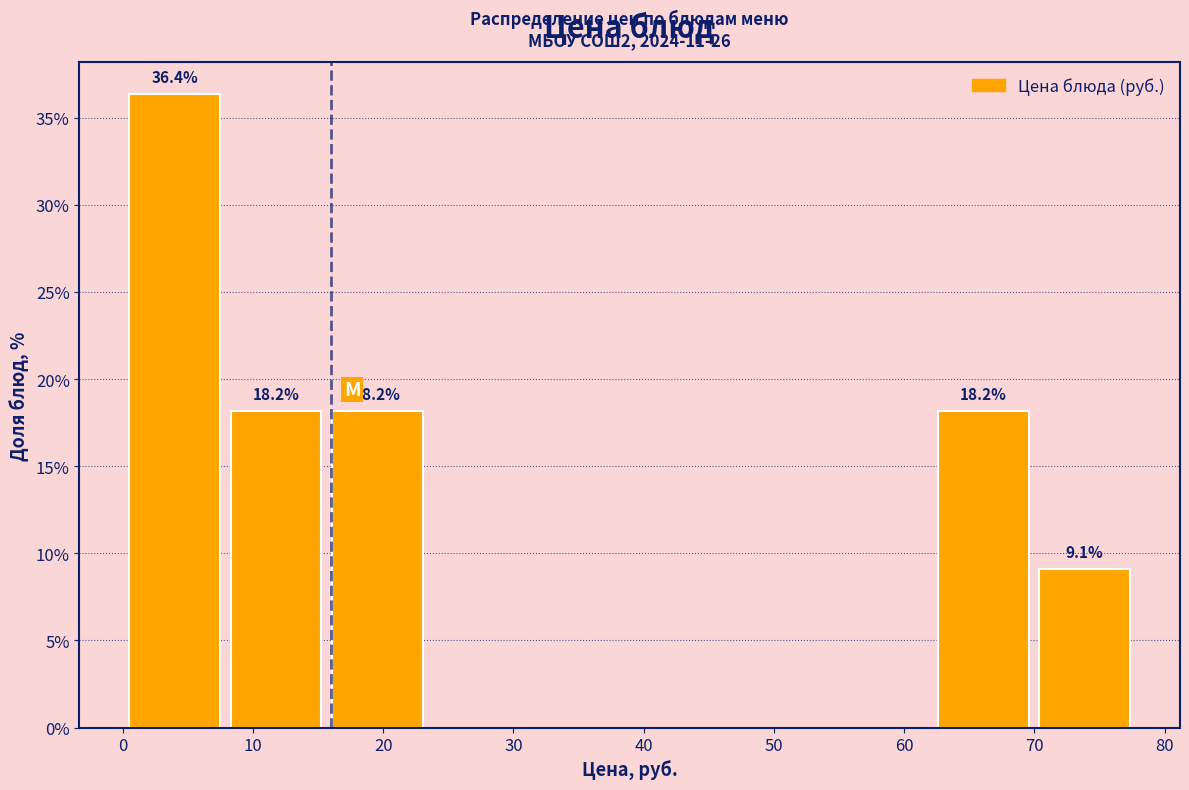

Over which range of the x-axis is the bar tallest?

1 to 8